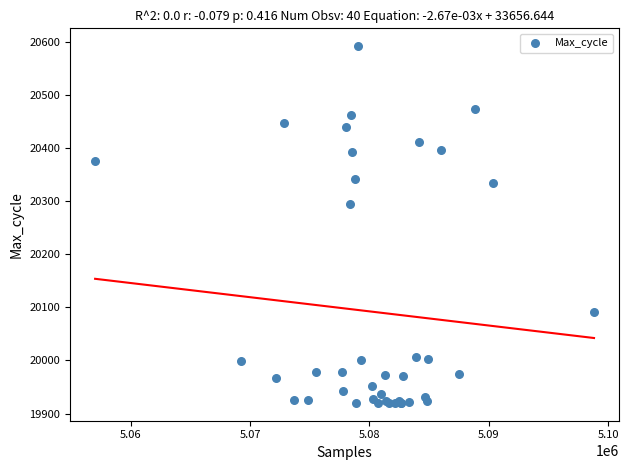

What Y value in the scatter plot is closest to 20256?

20295